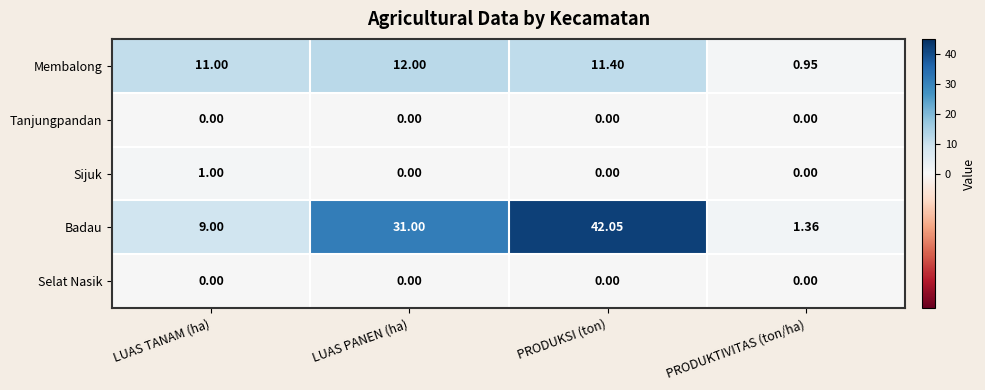

Between PRODUKSI (ton) and PRODUKTIVITAS (ton/ha), which series saw the biggest shift?

Badau